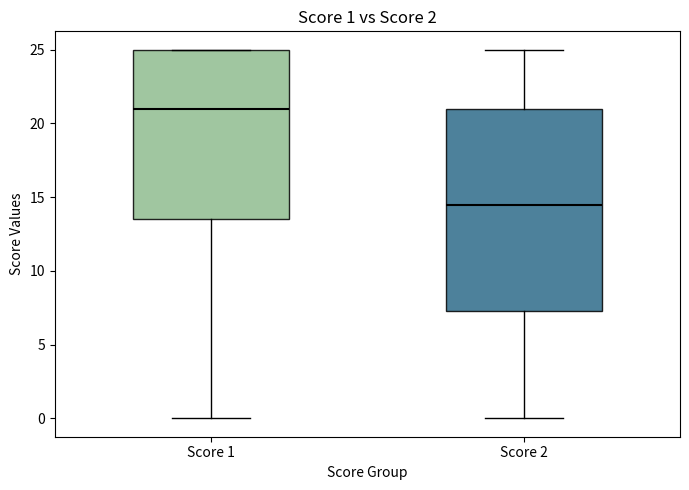

Which box has the highest median line?

Score 1